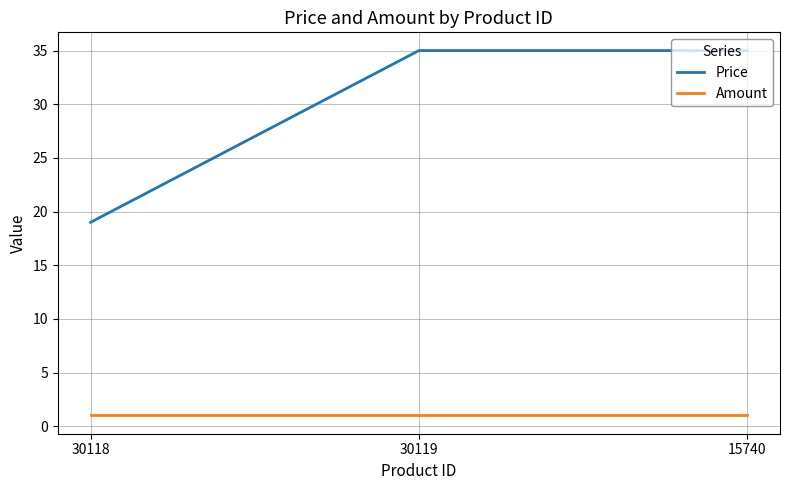

What position from the right is 30119?

2